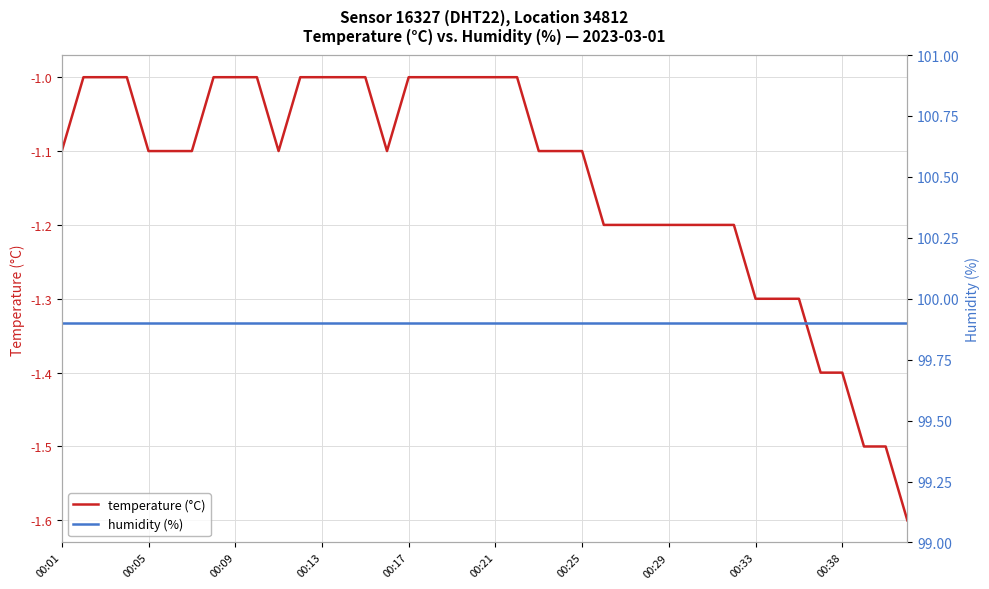

What is the maximum value for temperature (°C)?

-1.0